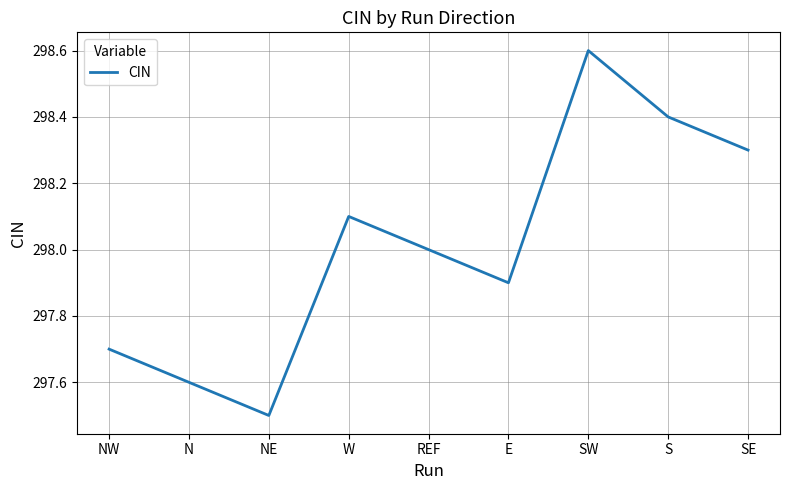

Where is the first local minimum?

NE